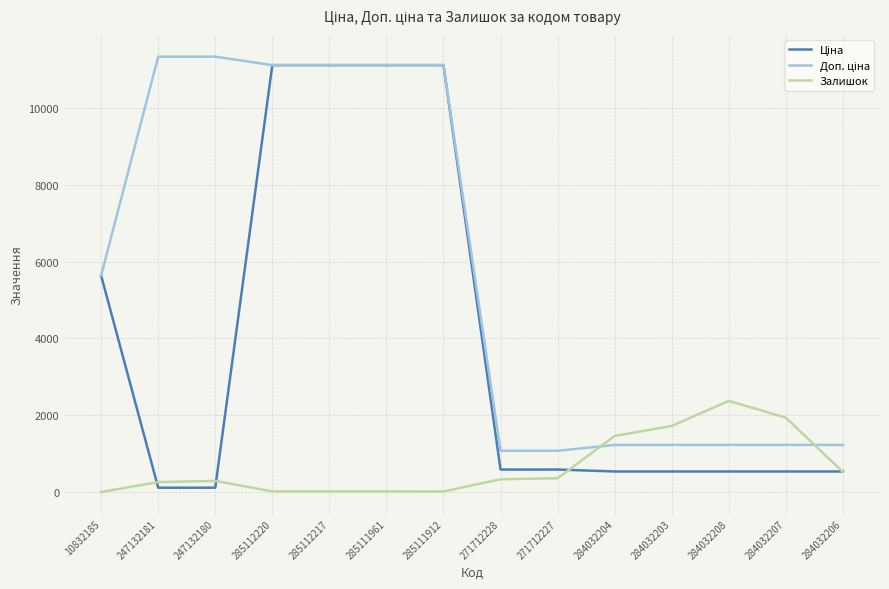

True or false: Залишок has a value of 2373.0 at 284032208.

True